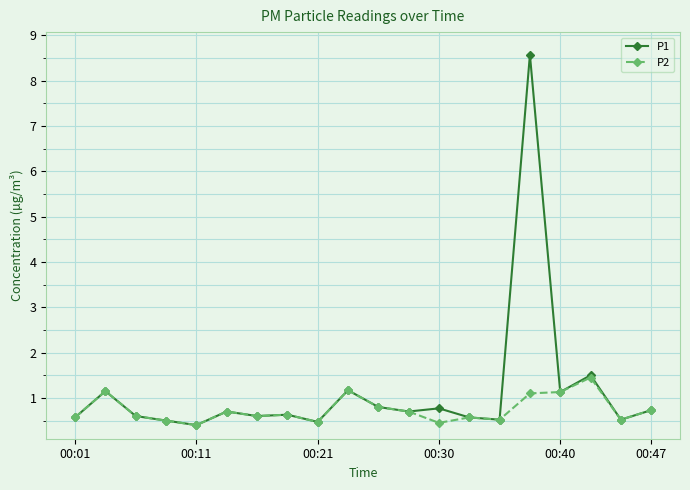

Rank the series by their maximum value, from highest to lowest.

P1, P2